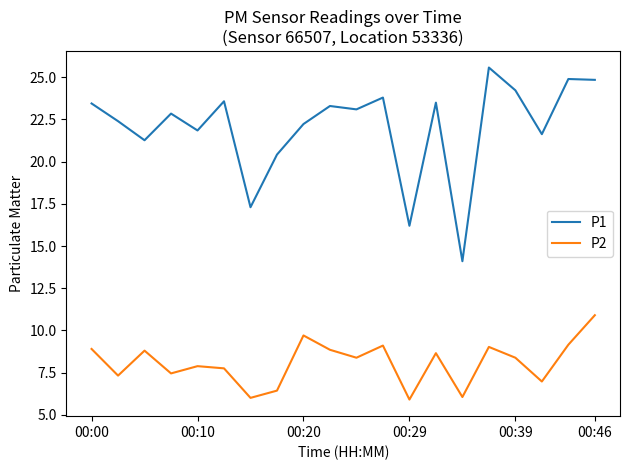

What are all the series names shown in the legend?

P1, P2